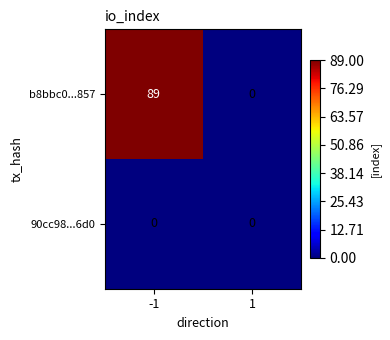

How many categories are shown in the chart?

2